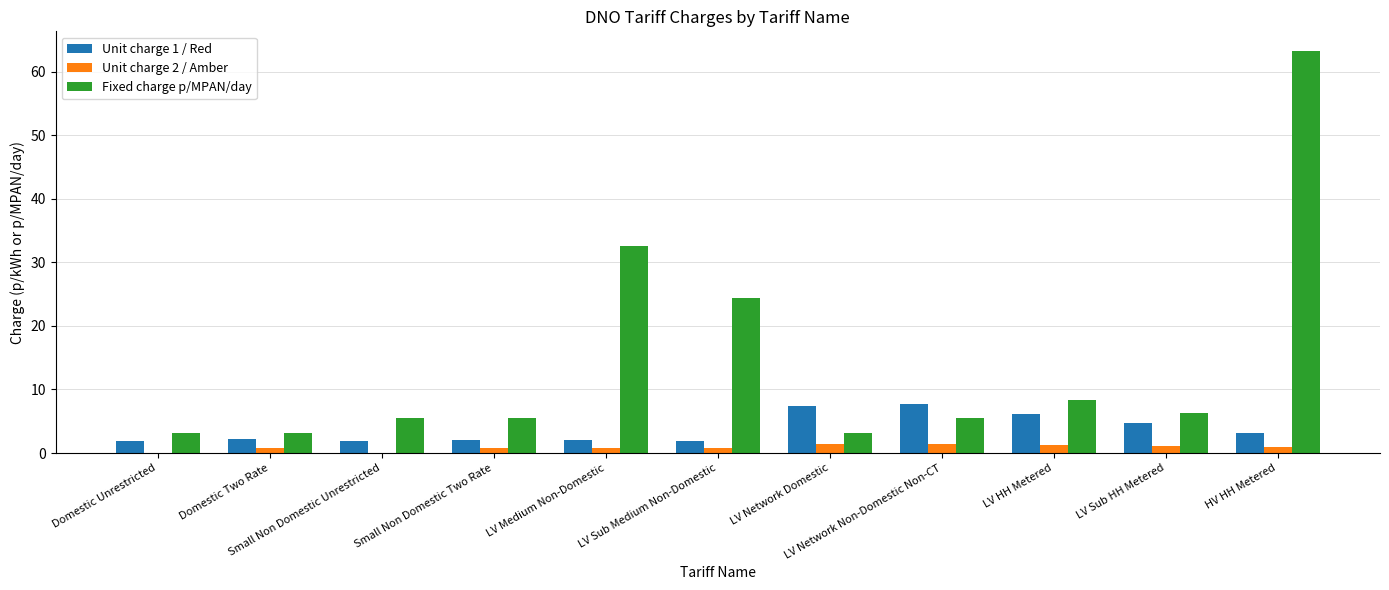

What is the sum of all Fixed charge p/MPAN/day values?

160.7